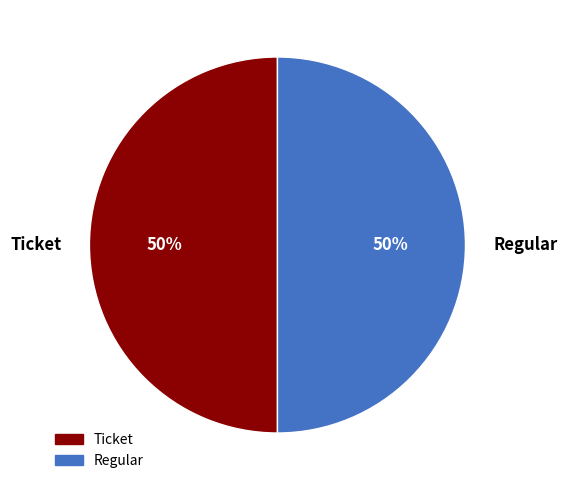

Is the sum of Regular and Ticket greater than half?

Yes